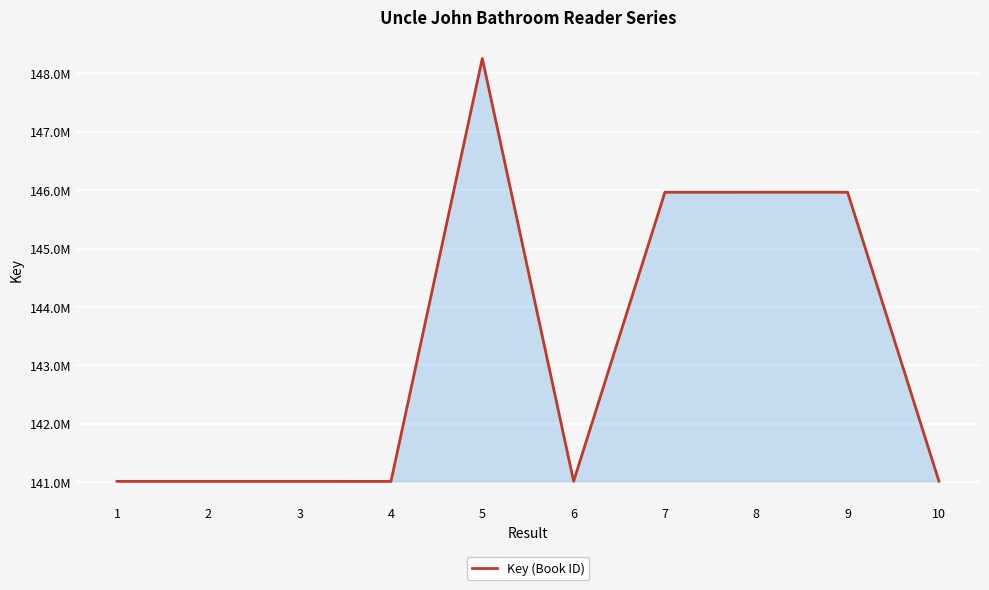

What is the value of the 9th point from the left?

145964133